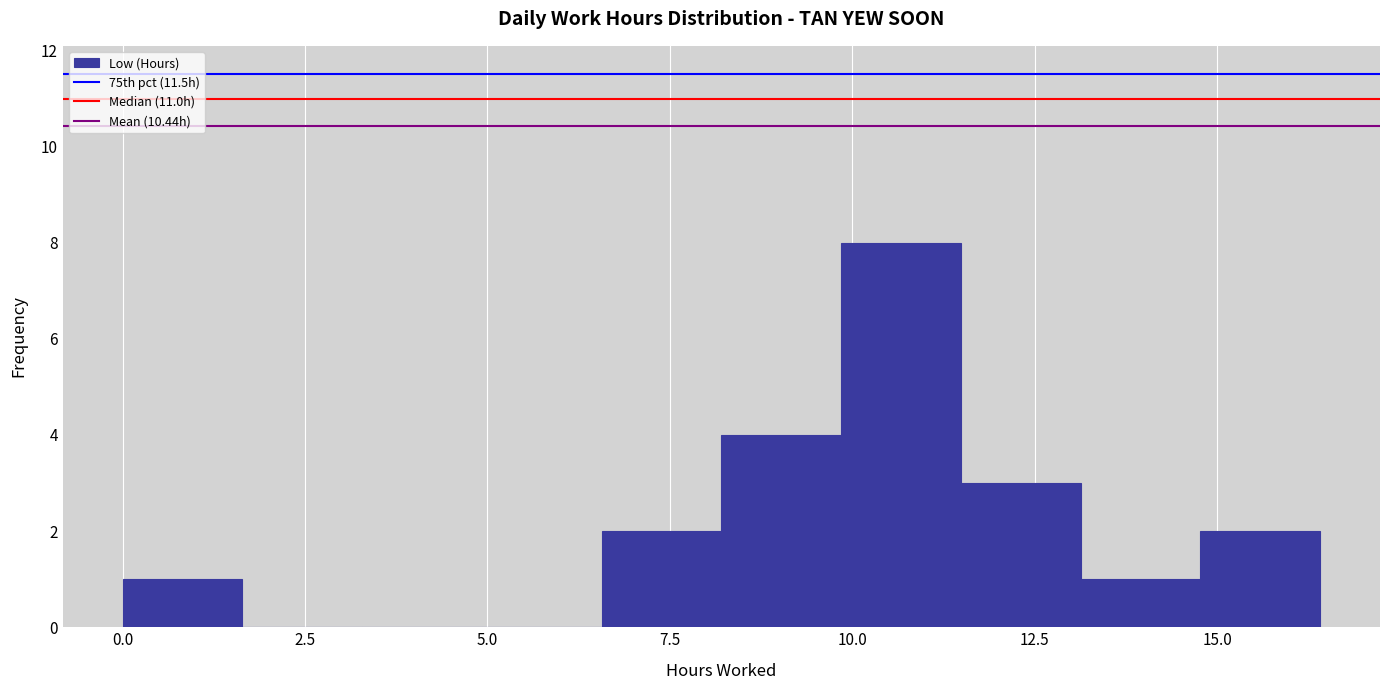

Read against the x-axis, roughly where is the centre of the tallest bar?

10.5